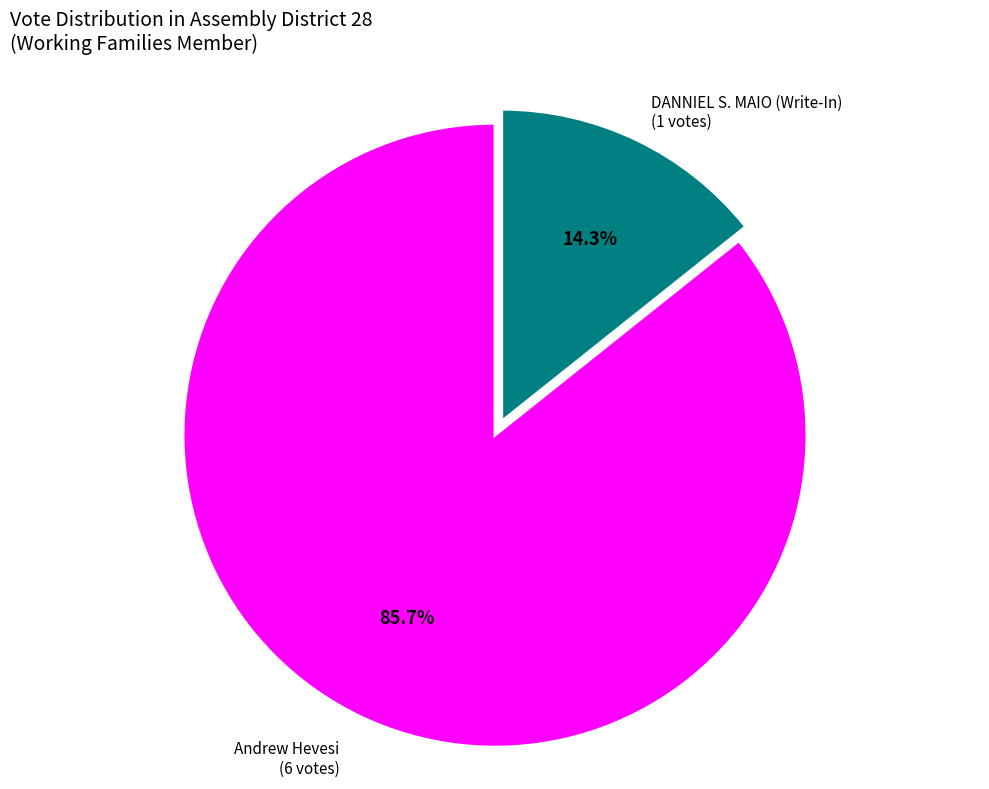

What is the ratio of the value at Andrew Hevesi to the value at DANNIEL S. MAIO (Write-In)?

6.0